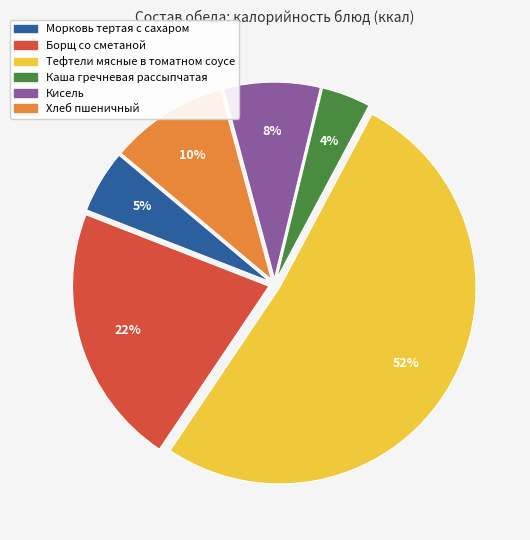

To the nearest percent, what is the combined percentage of Каша гречневая рассыпчатая and Борщ со сметаной?

26%